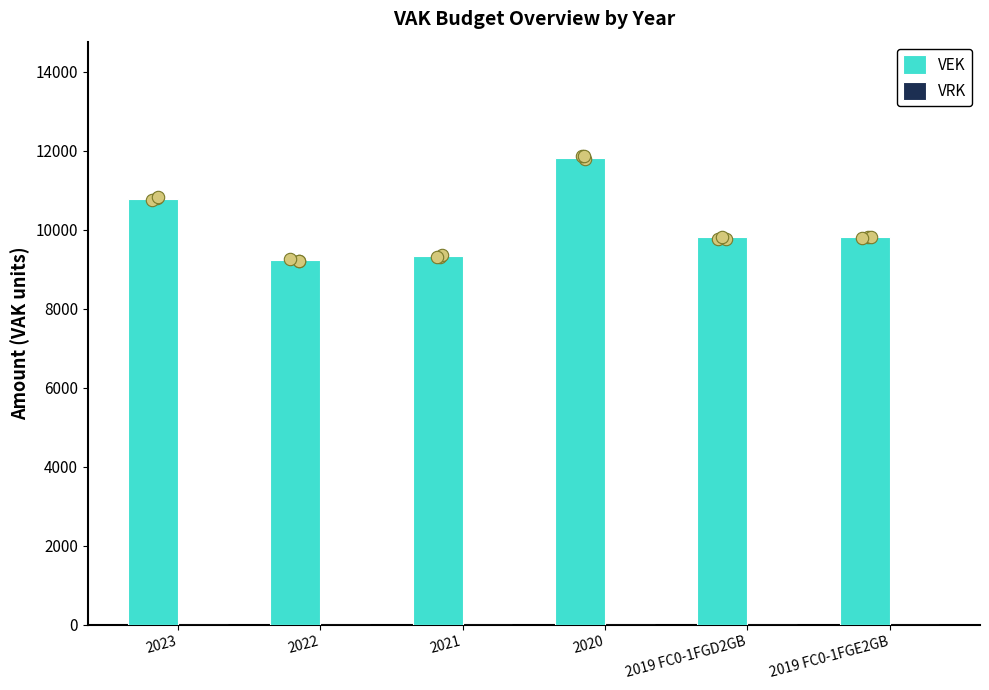

At how many categories does at least one series exceed 3533?

6